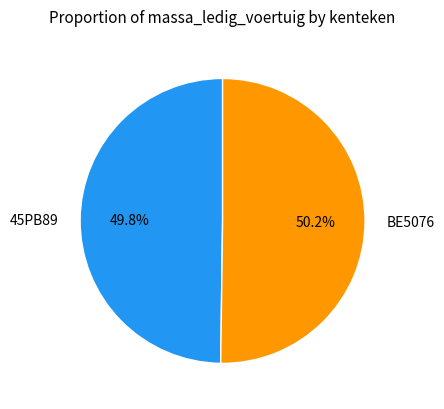

Approximately how many times larger is the value at 45PB89 compared to BE5076?

1.0